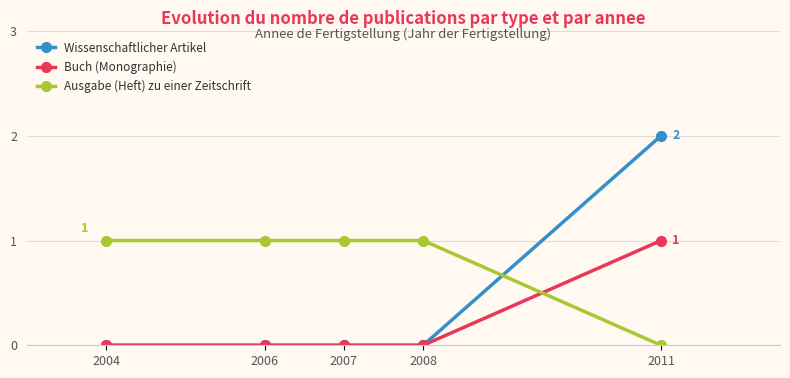

True or false: Wissenschaftlicher Artikel and Ausgabe (Heft) zu einer Zeitschrift cross at least once.

True